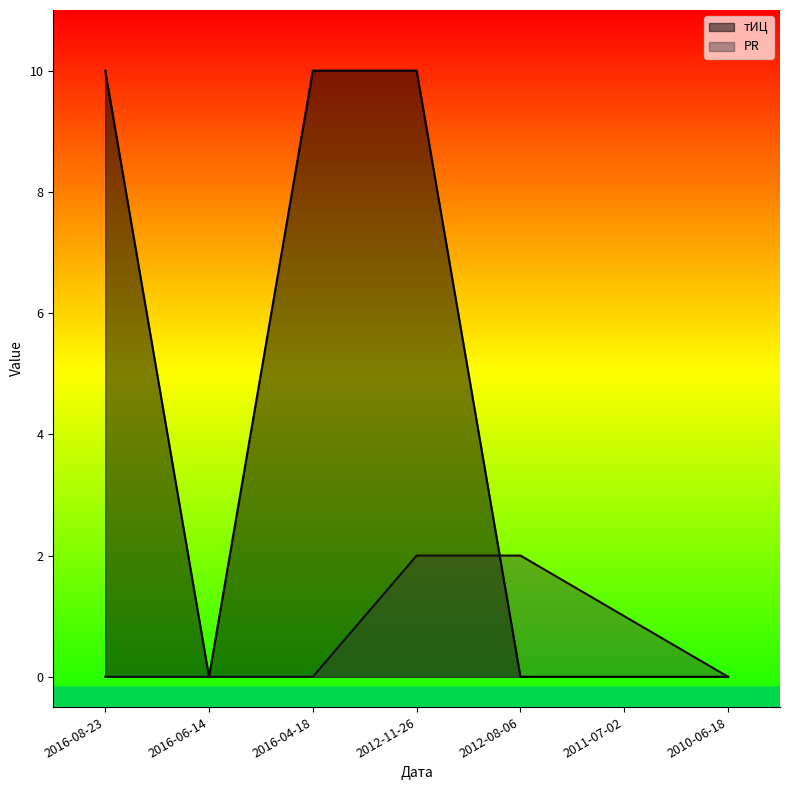

What are all the series names shown in the legend?

тИЦ, PR